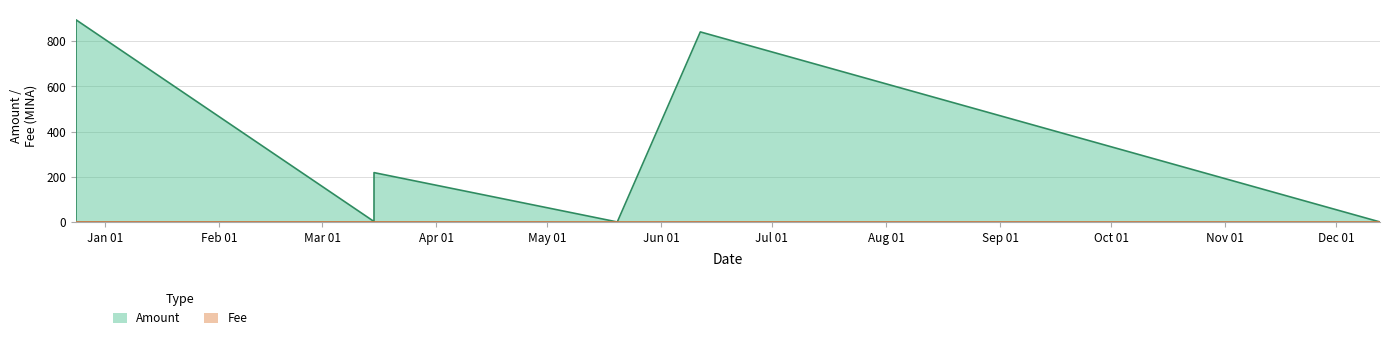

Does the chart have visible grid lines?

Yes